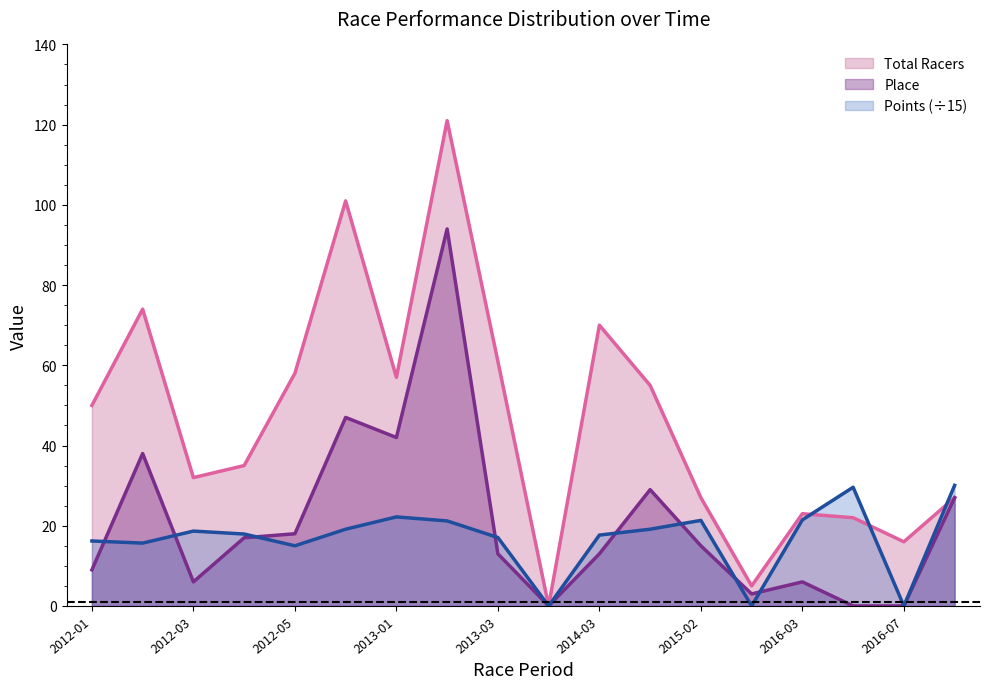

What are all the series names shown in the legend?

Total Racers, Place, Points (÷15)